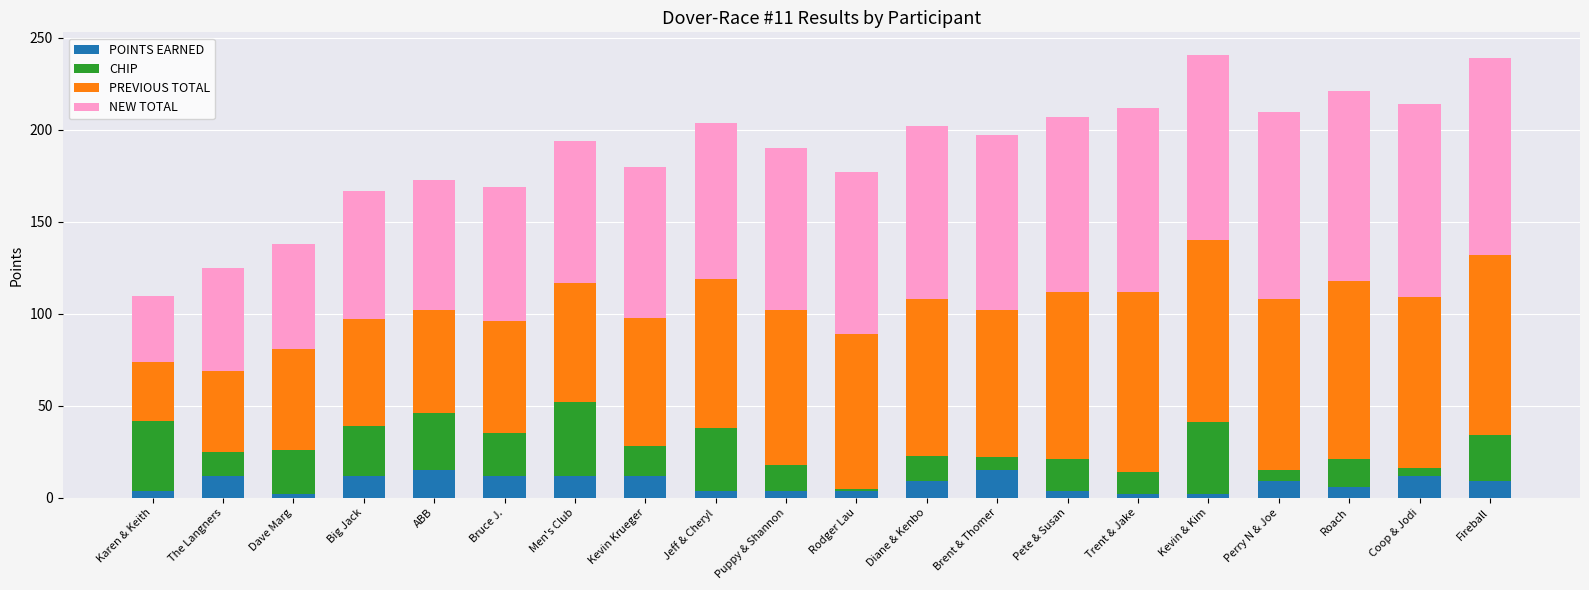

What is the highest value of the POINTS EARNED series?

15